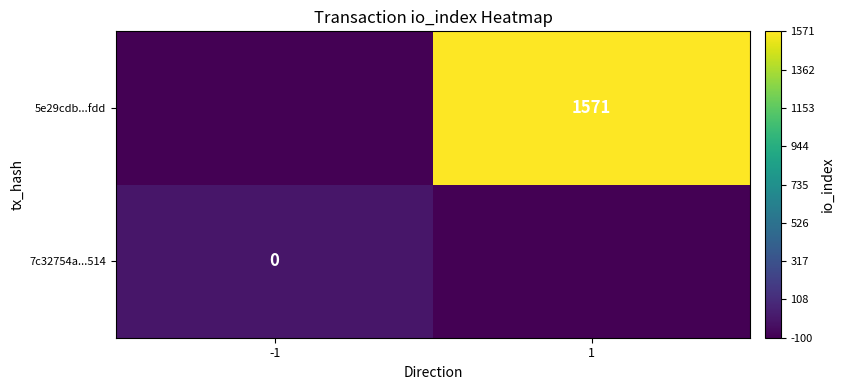

Is it true that 5e29cdb...fdd equals 1068 at 1?

False